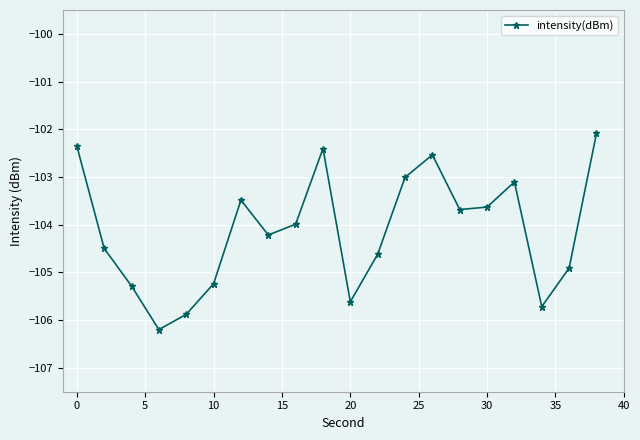

Reading right to left, list all the values displayed in this chart.

-102.1	-104.9	-105.7	-103.1	-103.6	-103.7	-102.5	-103.0	-104.6	-105.6	-102.4	-104.0	-104.2	-103.5	-105.2	-105.9	-106.2	-105.3	-104.5	-102.4